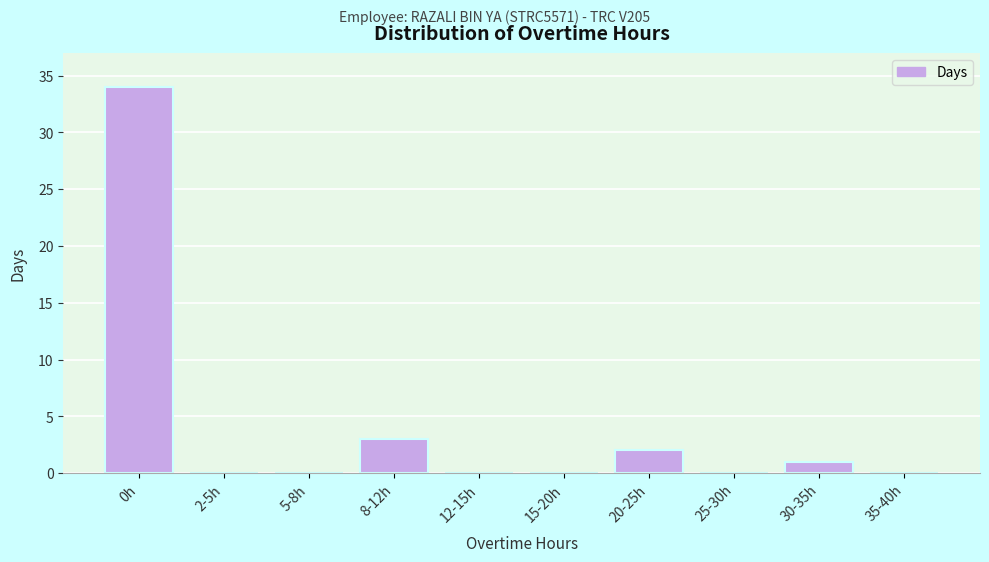

Reading left to right, list all the values displayed in this chart.

0h=34	2-5h=0	5-8h=0	8-12h=3	12-15h=0	15-20h=0	20-25h=2	25-30h=0	30-35h=1	35-40h=0